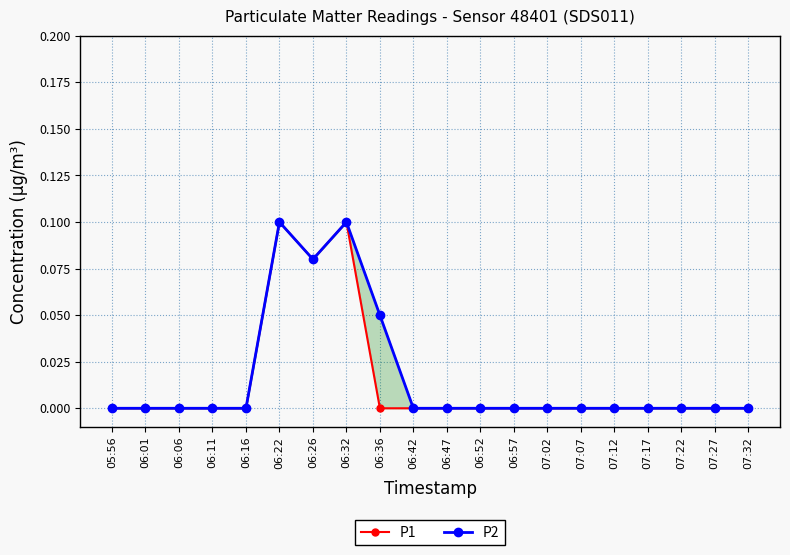

Does the chart have visible grid lines?

Yes